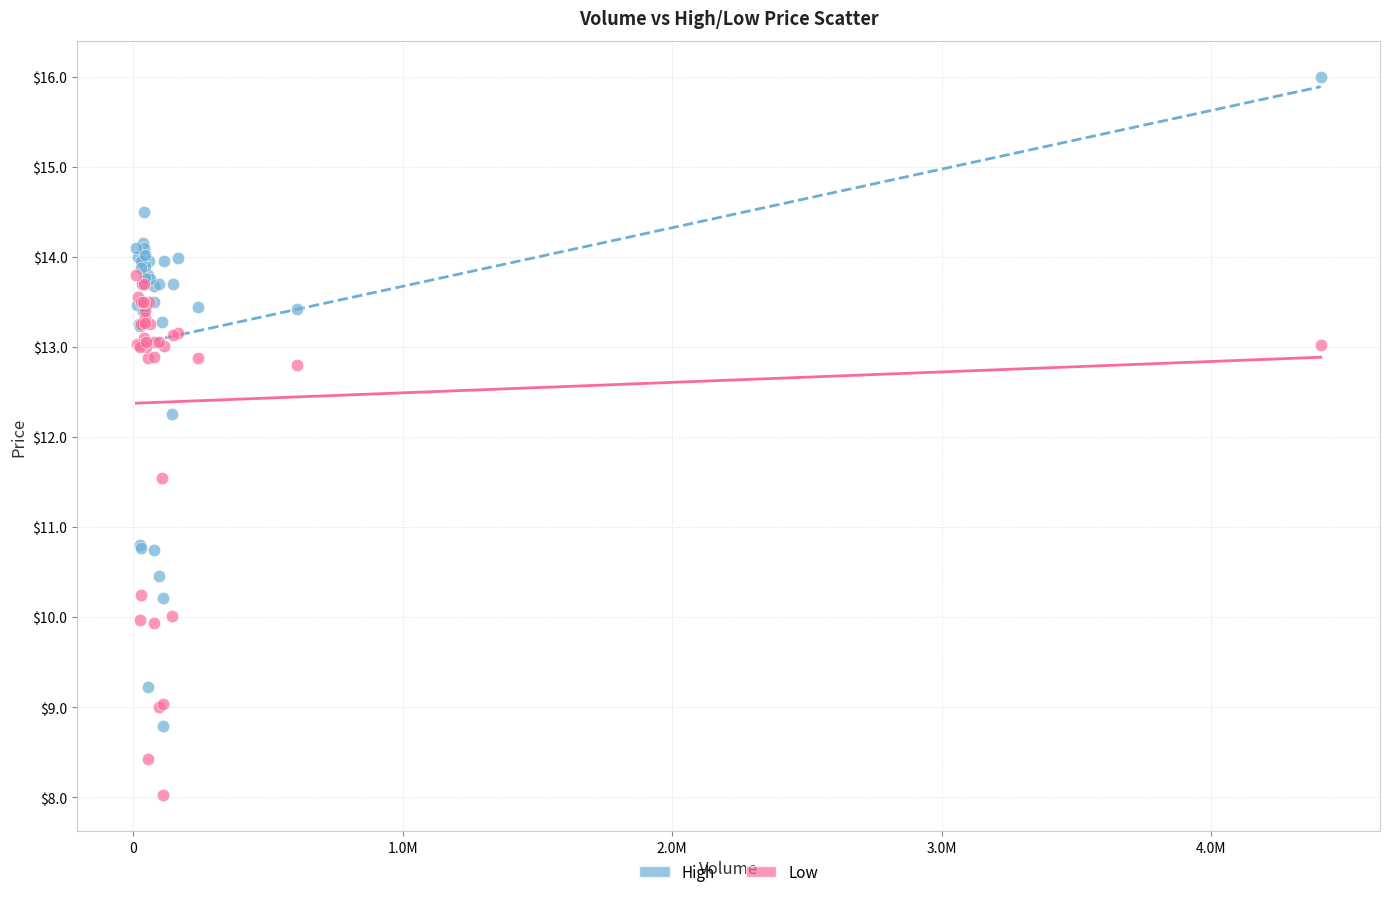

Which series contains the highest Y value?

High